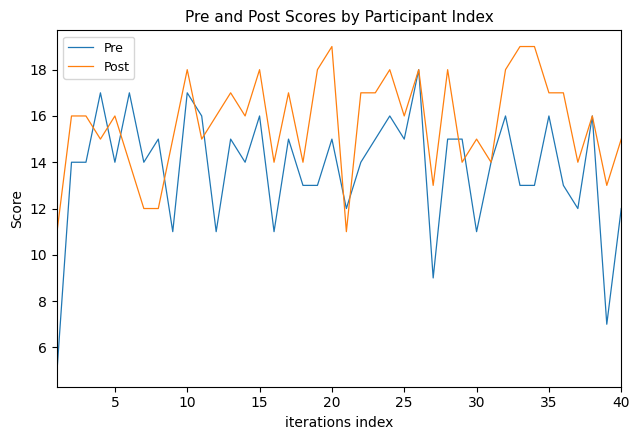

What is the smallest value displayed?

5